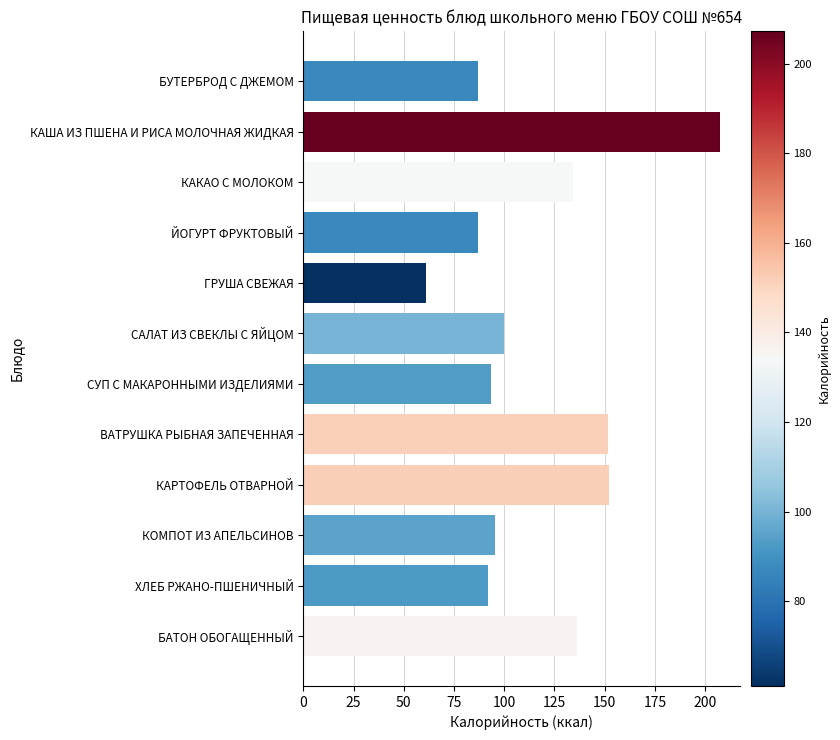

What is the greatest value displayed?

207.2